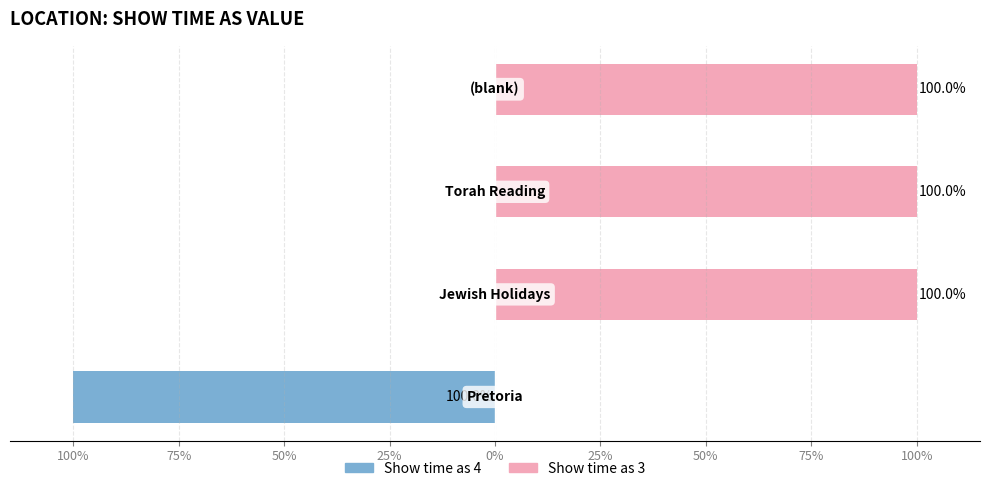

What is the sum of the Show time as 4 values at 100% and 75%?

-100